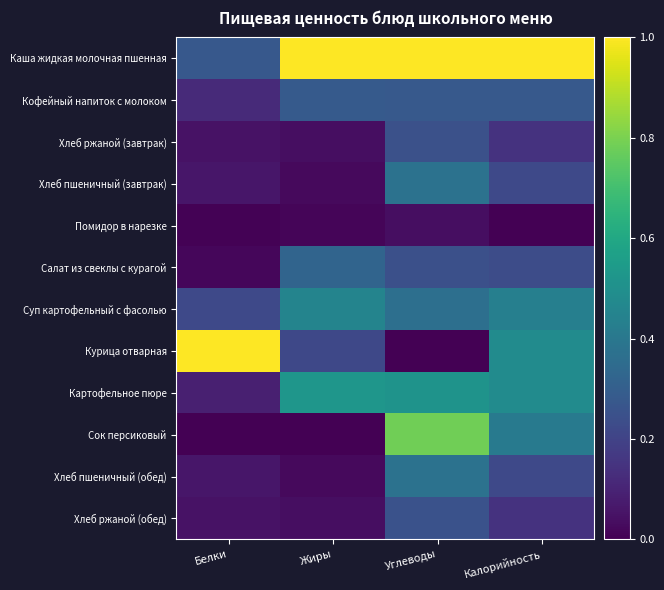

What is the total value across all series at Углеводы?

4.5